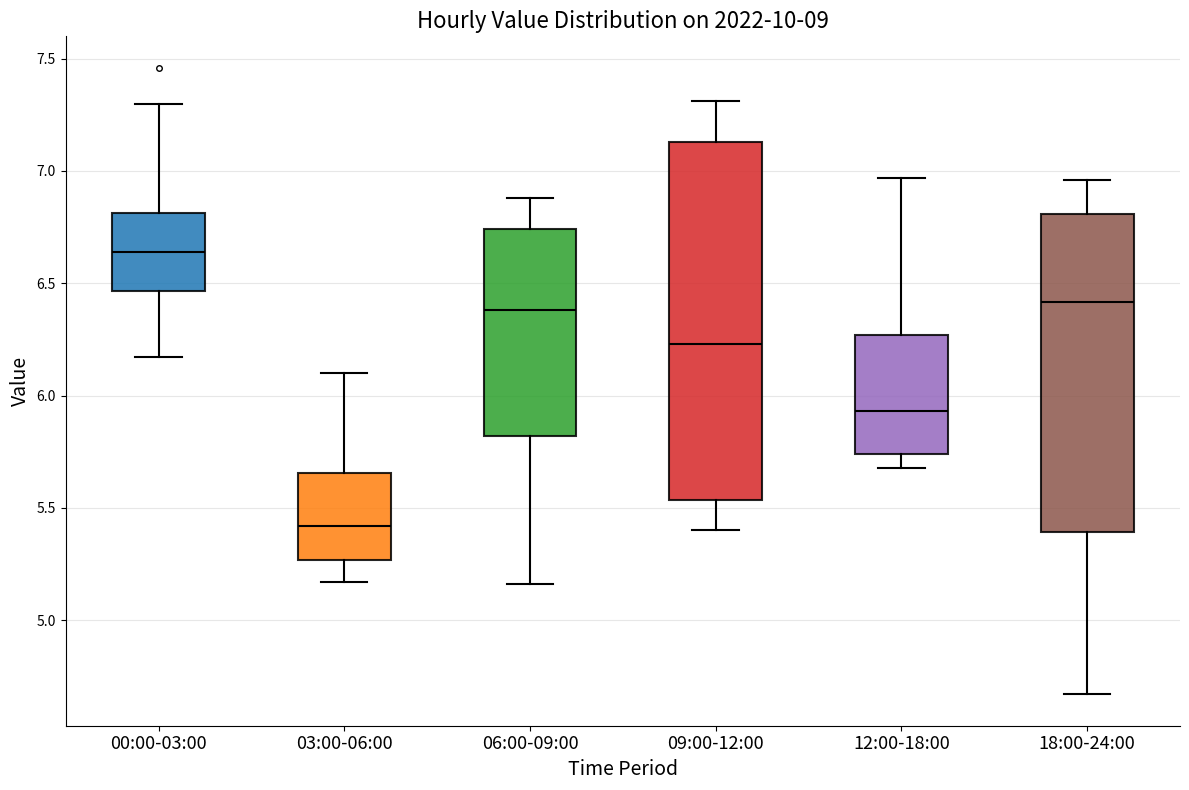

Where is the upper edge of the box for 03:00-06:00 on the y-axis? The values are not printed on the chart, so give them approximately, as read against the axis.

5.65